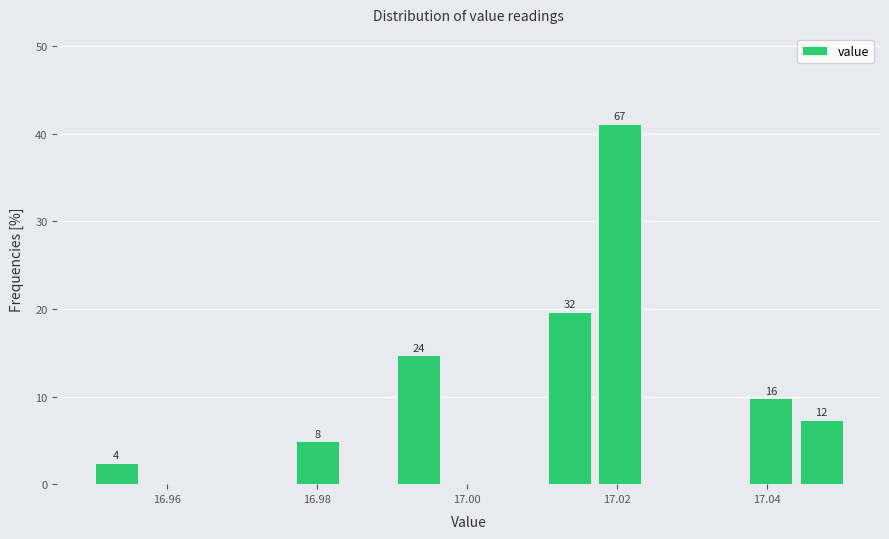

Around what value on the x-axis is the tallest bar? Give the approximate position of its centre, as read against the axis.

17.020